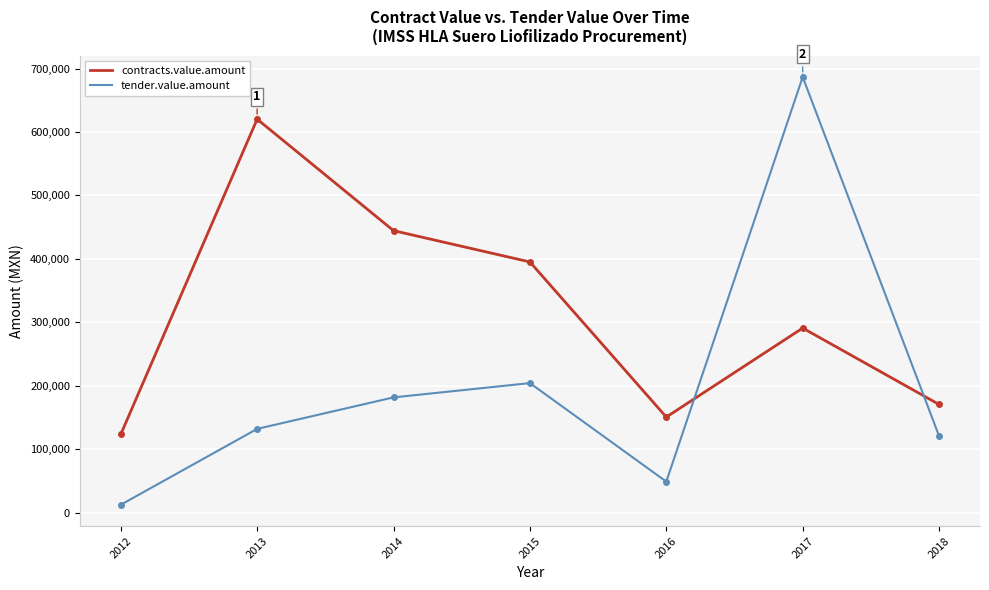

What is the difference between the highest and lowest values at 2014?

262809.6